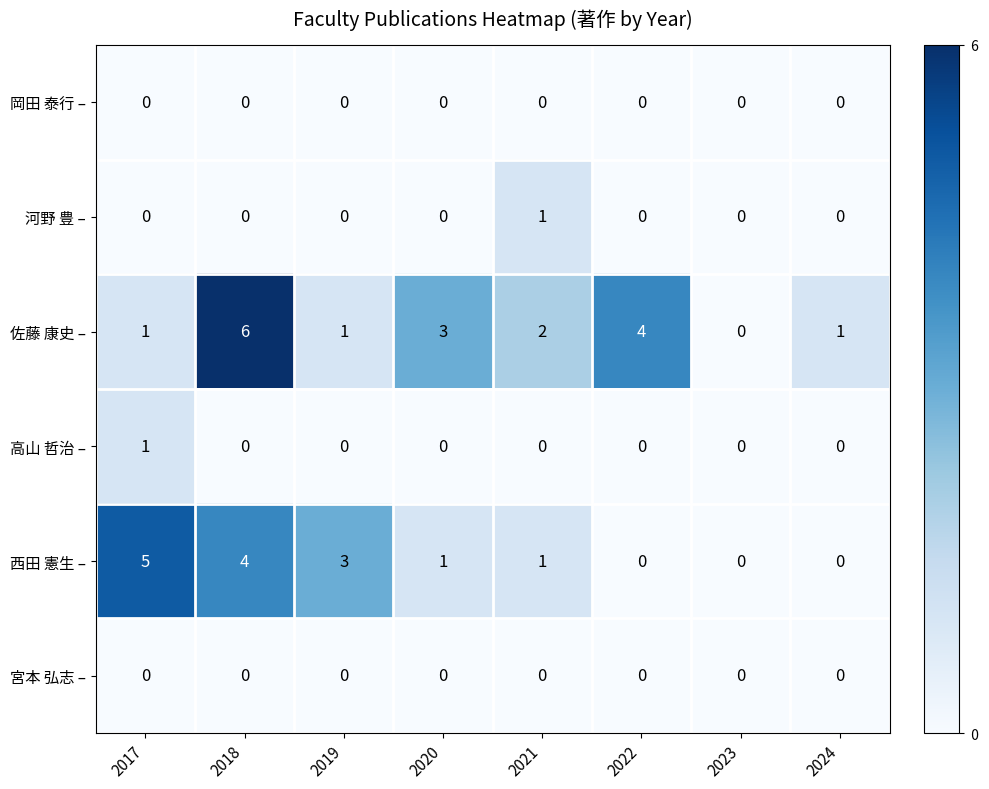

What is the maximum value for 西田 憲生 –?

5